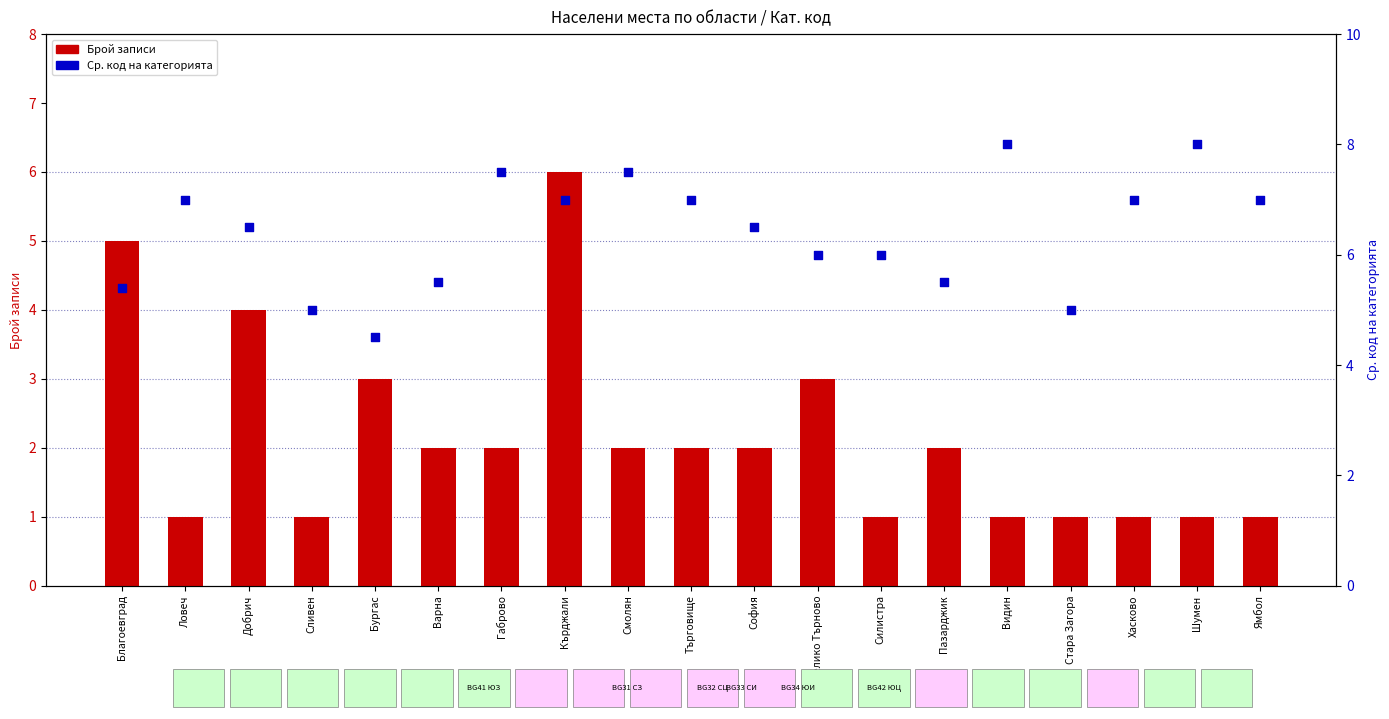

Which series has the largest total across all categories?

Ср. кат. код